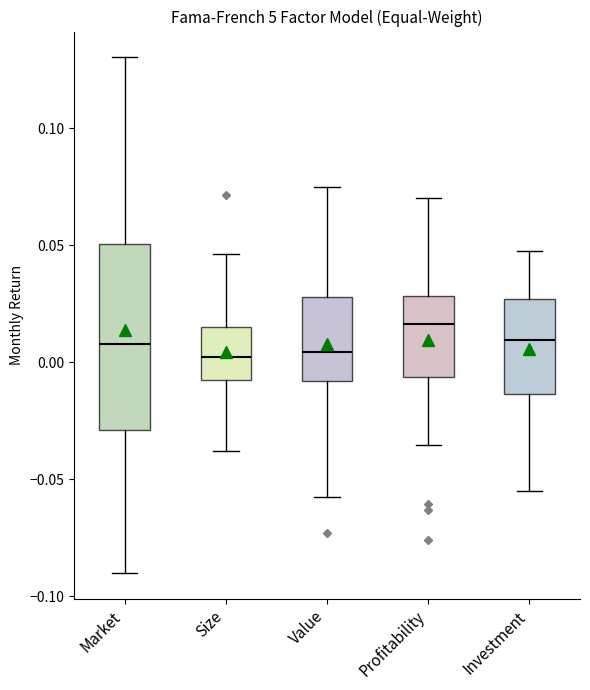

Which box has the highest median line?

Profitability